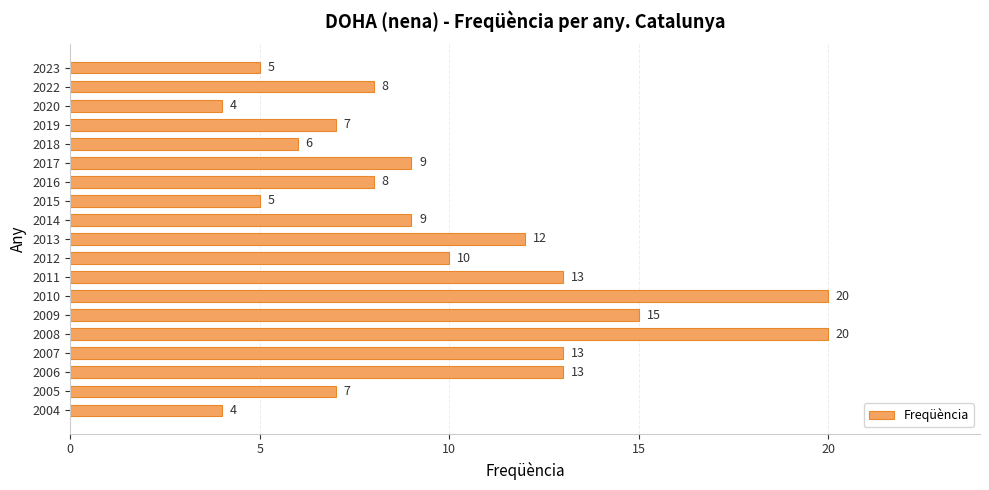

How many bars are there in total?

19